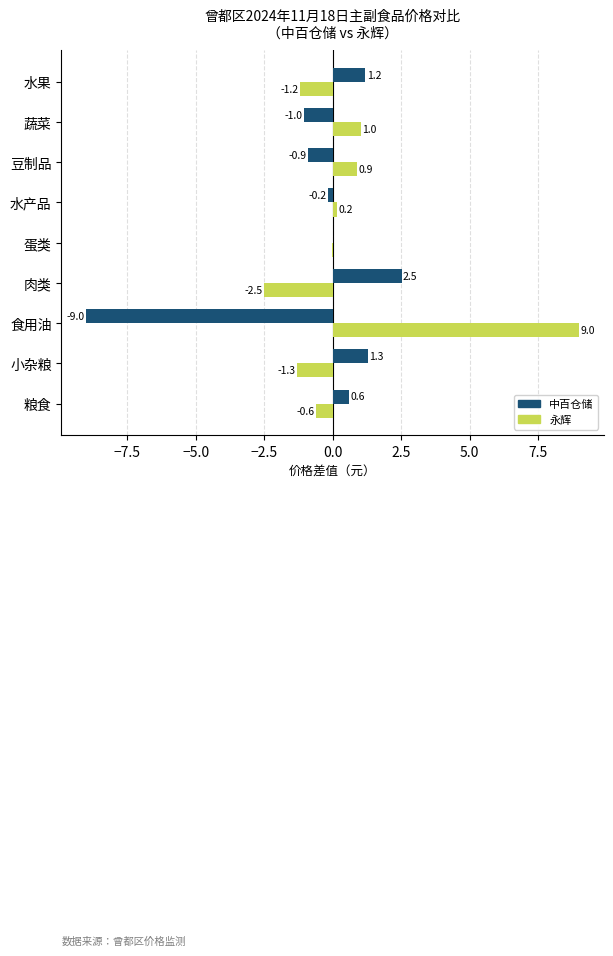

At which label is 中百仓储 closest to -3?

蔬菜